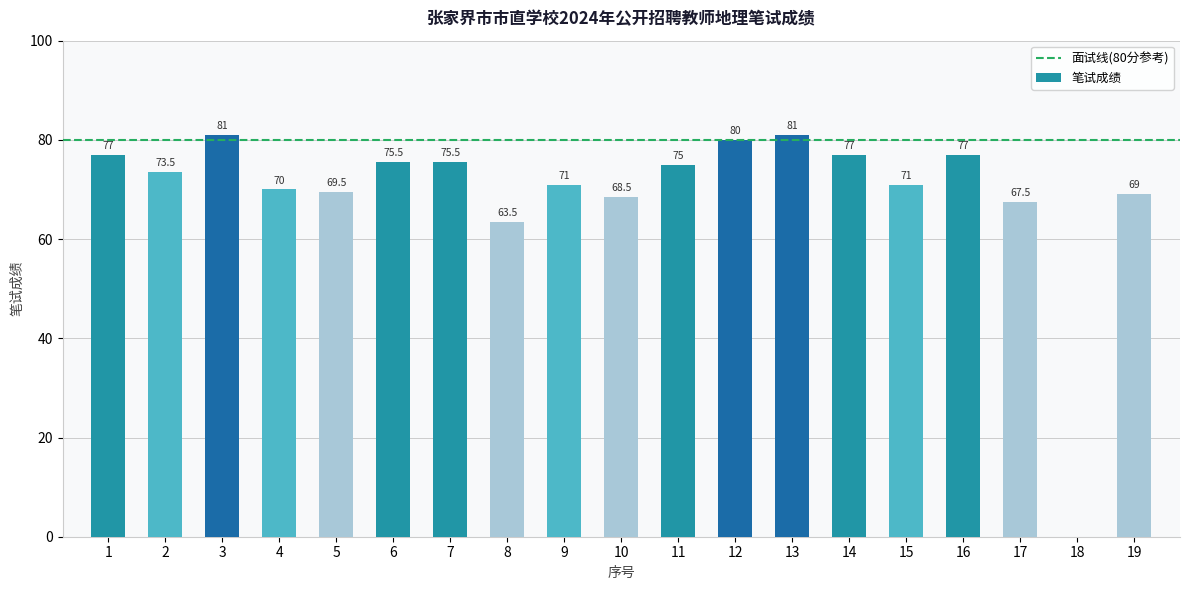

Approximately how many times larger is the value at 2 compared to 9?

1.0